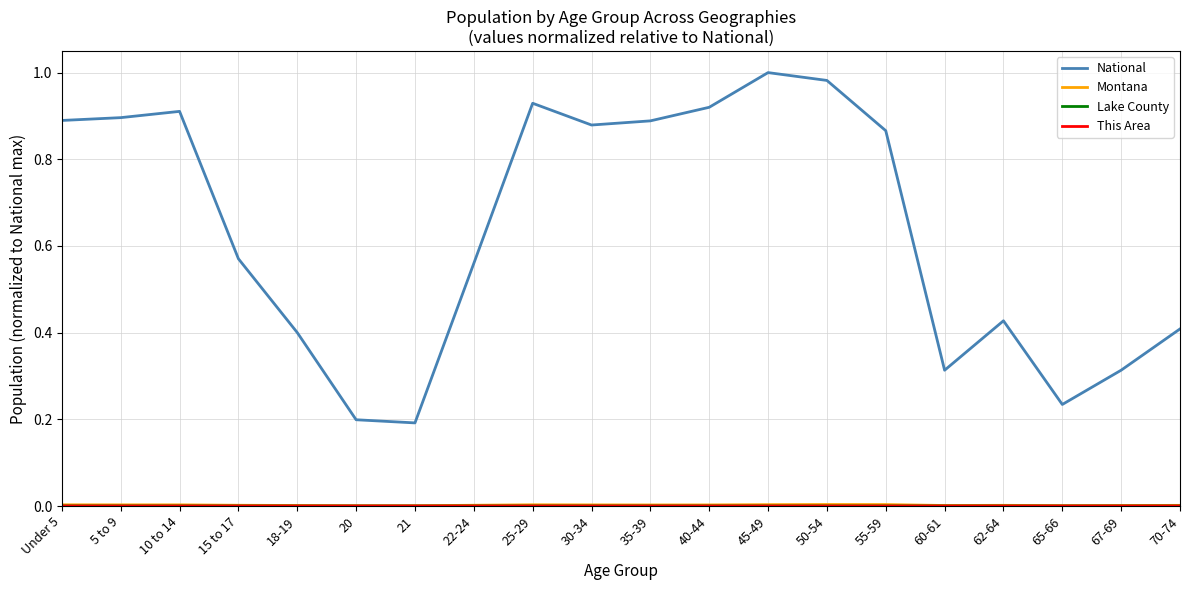

Is it true that National equals 0.5 at 60-61?

False